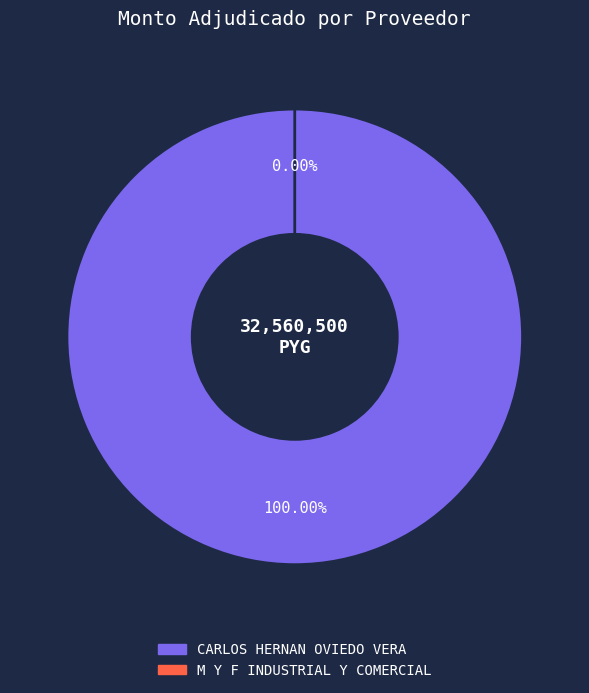

What percentage is the CARLOS HERNAN OVIEDO VERA slice, to the nearest percent?

100%